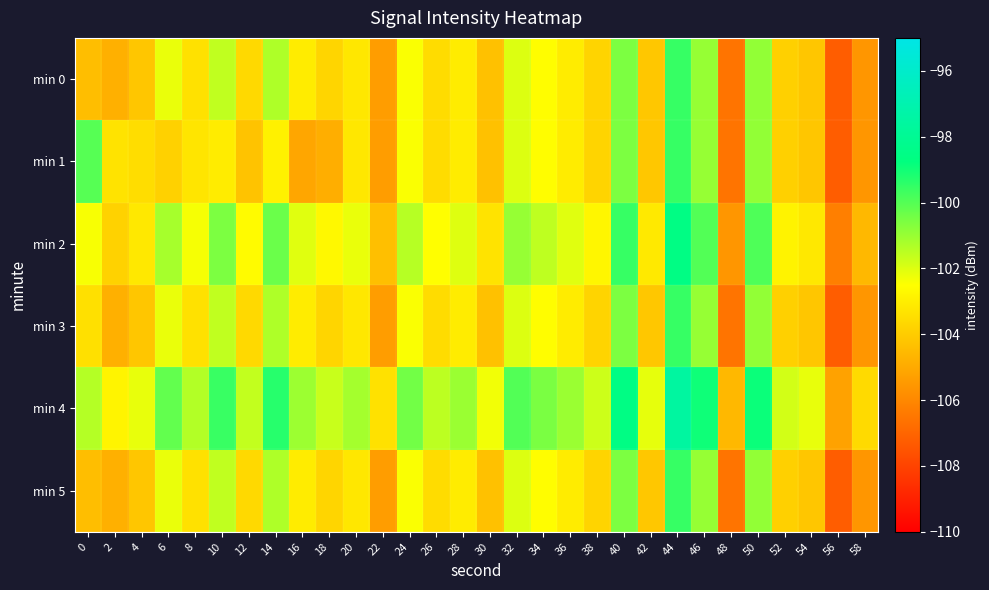

Reading left to right, what are all the values shown in this chart?

min 0: 0=-104.4	2=-104.8	4=-104.2	6=-102.2	8=-103.4	10=-101.6	12=-103.6	14=-101.3	16=-103.0	18=-103.7	20=-103.2	22=-105.4	24=-102.4	26=-103.5	28=-103.0	30=-104.3	32=-102.0	34=-102.5	36=-103.0	38=-103.7	40=-100.6	42=-104.1	44=-99.6	46=-101.0	48=-106.6	50=-100.9	52=-103.9	54=-104.2	56=-107.2	58=-105.6
min 1: 0=-100.0	2=-103.3	4=-103.5	6=-103.8	8=-103.3	10=-103.0	12=-104.2	14=-102.9	16=-105.1	18=-104.9	20=-103.2	22=-105.4	24=-102.4	26=-103.5	28=-103.0	30=-104.3	32=-102.0	34=-102.5	36=-103.0	38=-103.7	40=-100.6	42=-104.1	44=-99.6	46=-101.0	48=-106.6	50=-100.9	52=-103.9	54=-104.2	56=-107.2	58=-105.6
min 2: 0=-102.4	2=-103.8	4=-103.2	6=-101.2	8=-102.4	10=-100.6	12=-102.6	14=-100.3	16=-102.0	18=-102.7	20=-102.2	22=-104.4	24=-101.4	26=-102.5	28=-102.0	30=-103.3	32=-101.0	34=-101.5	36=-102.0	38=-102.7	40=-99.6	42=-103.1	44=-98.6	46=-100.0	48=-105.6	50=-99.9	52=-102.9	54=-103.2	56=-106.2	58=-104.6
min 3: 0=-103.4	2=-104.8	4=-104.2	6=-102.2	8=-103.4	10=-101.6	12=-103.6	14=-101.3	16=-103.0	18=-103.7	20=-103.2	22=-105.4	24=-102.4	26=-103.5	28=-103.0	30=-104.3	32=-102.0	34=-102.5	36=-103.0	38=-103.7	40=-100.6	42=-104.1	44=-99.6	46=-101.0	48=-106.6	50=-100.9	52=-103.9	54=-104.2	56=-107.2	58=-105.6
min 4: 0=-101.4	2=-102.8	4=-102.2	6=-100.2	8=-101.4	10=-99.6	12=-101.6	14=-99.3	16=-101.0	18=-101.7	20=-101.2	22=-103.4	24=-100.4	26=-101.5	28=-101.0	30=-102.3	32=-100.0	34=-100.5	36=-101.0	38=-101.7	40=-98.6	42=-102.1	44=-97.6	46=-99.0	48=-104.6	50=-98.9	52=-101.9	54=-102.2	56=-105.2	58=-103.6
min 5: 0=-104.4	2=-104.8	4=-104.2	6=-102.2	8=-103.4	10=-101.6	12=-103.6	14=-101.3	16=-103.0	18=-103.7	20=-103.2	22=-105.4	24=-102.4	26=-103.5	28=-103.0	30=-104.3	32=-102.0	34=-102.5	36=-103.0	38=-103.7	40=-100.6	42=-104.1	44=-99.6	46=-101.0	48=-106.6	50=-100.9	52=-103.9	54=-104.2	56=-107.2	58=-105.6